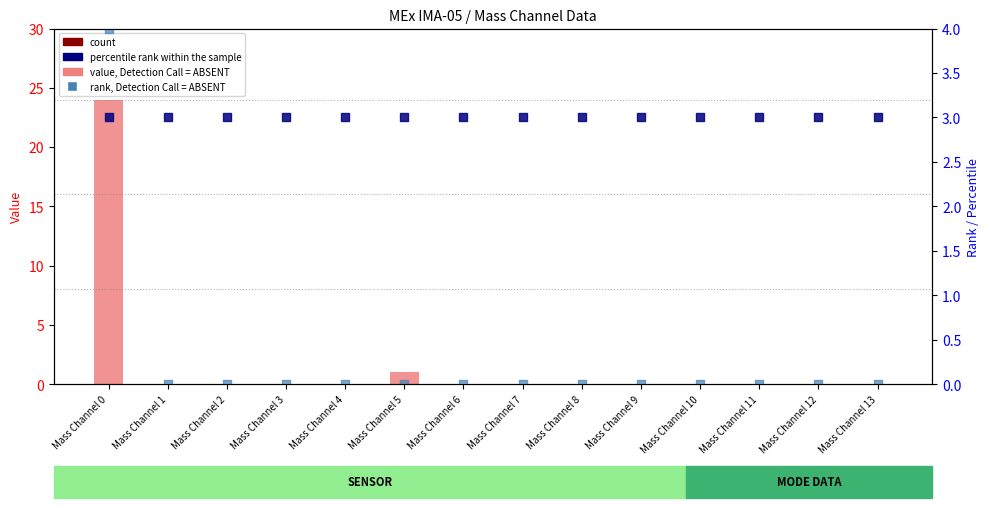

At which category is the sum across all series the highest?

Mass Channel 0